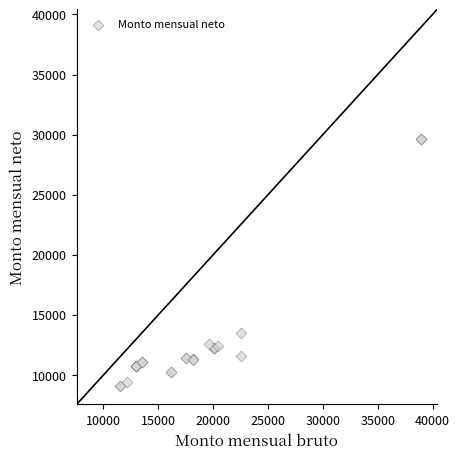

What Y value in the scatter plot is closest to 19330?

13504.5